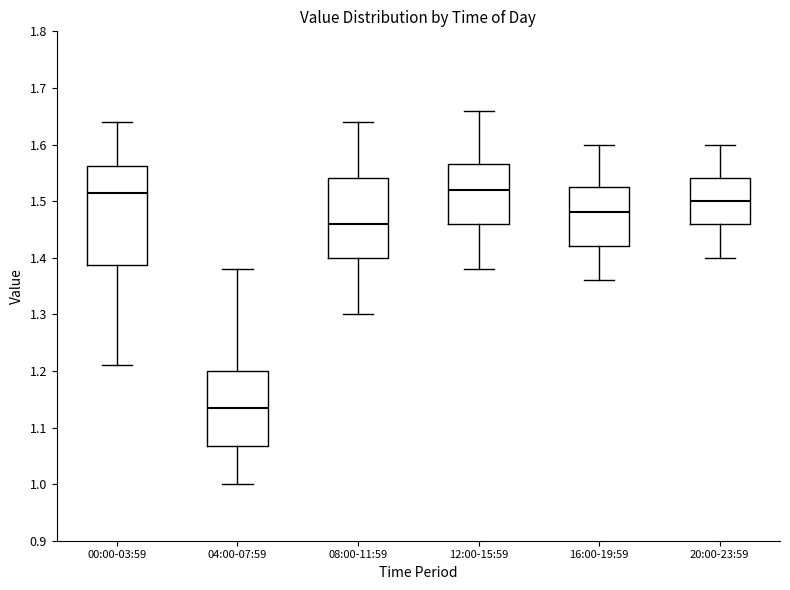

Which box is the tallest, from its lower edge to its upper edge?

00:00-03:59